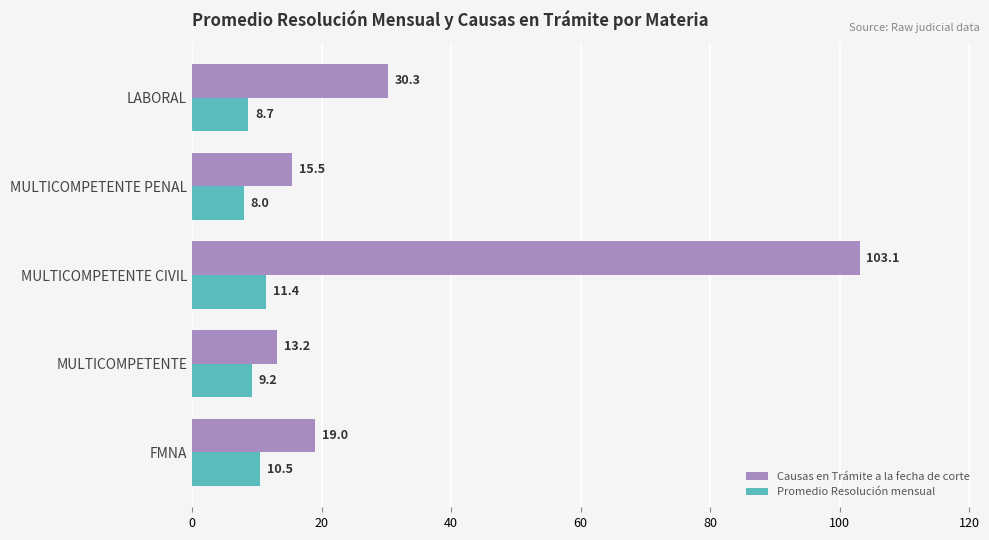

At which label is Promedio Resolución mensual closest to 9?

MULTICOMPETENTE